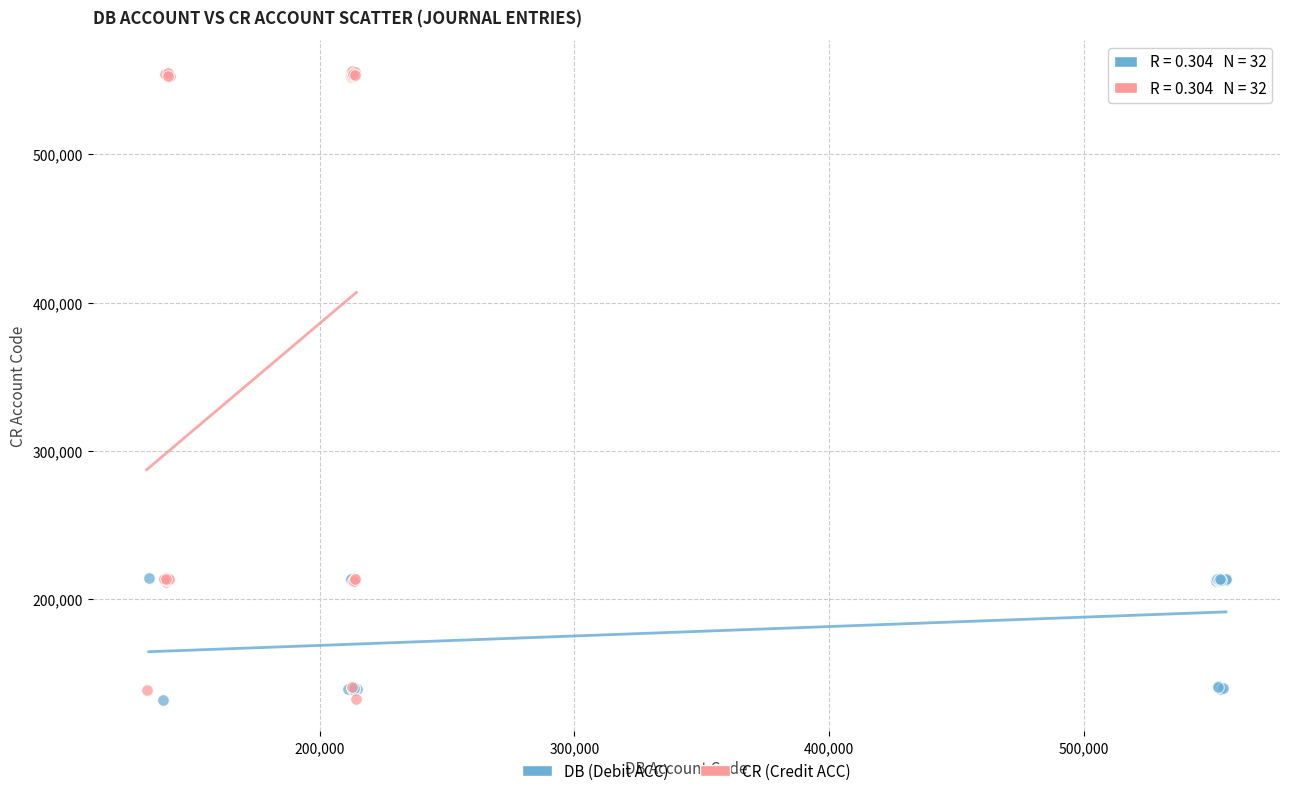

Which series reaches the maximum Y coordinate?

CR (Credit ACC)